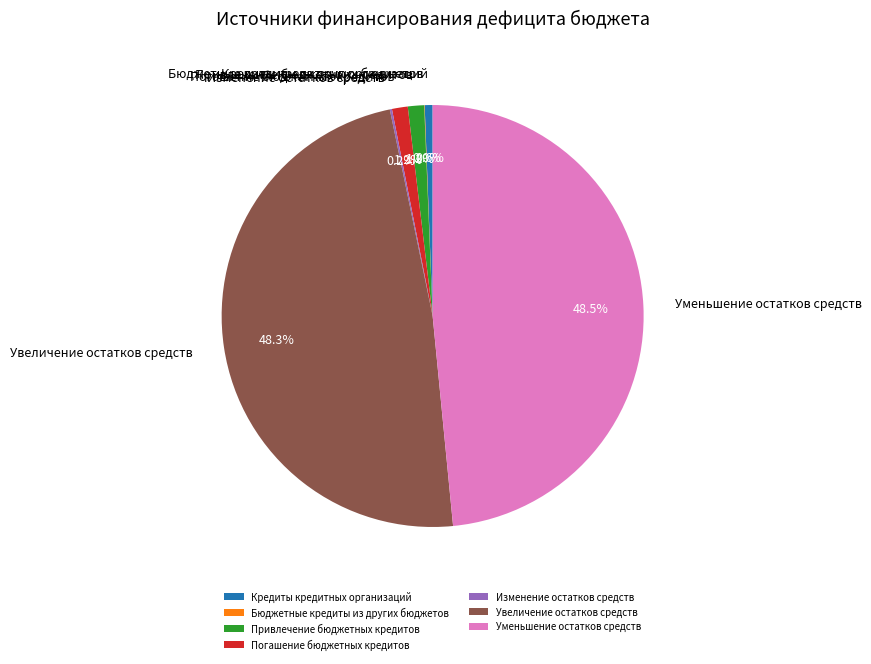

Combined, what portion of the pie is Кредиты кредитных организаций and Погашение бюджетных кредитов?

1.8%